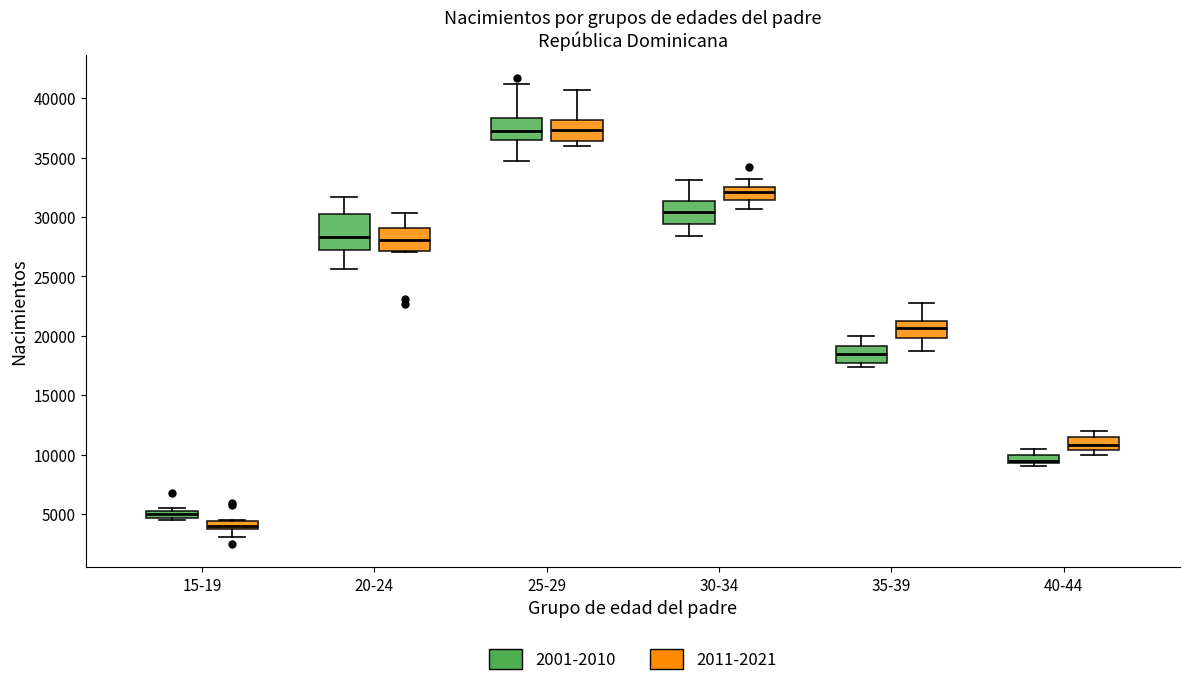

Which box's median line is the lowest?

15-19 (2011-2021)